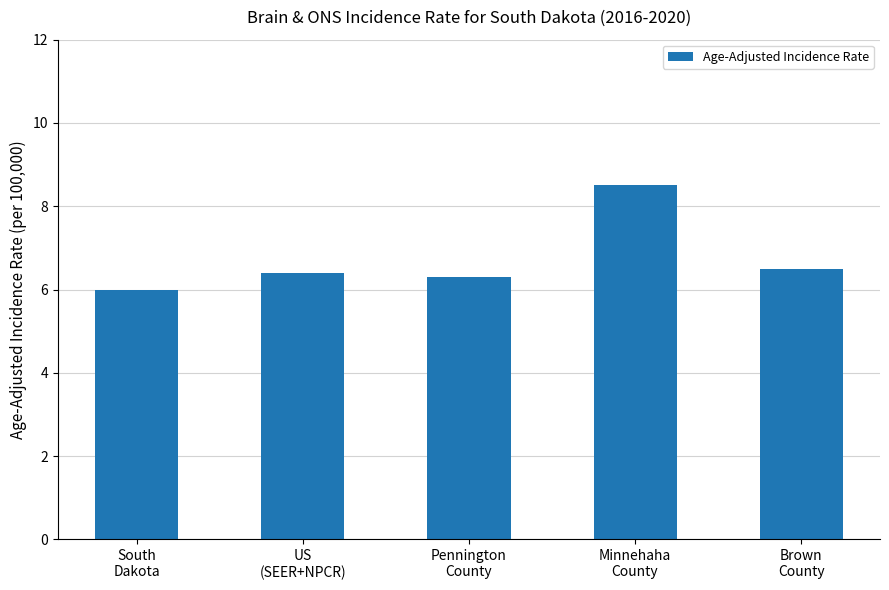

How many distinct data groups are displayed?

1